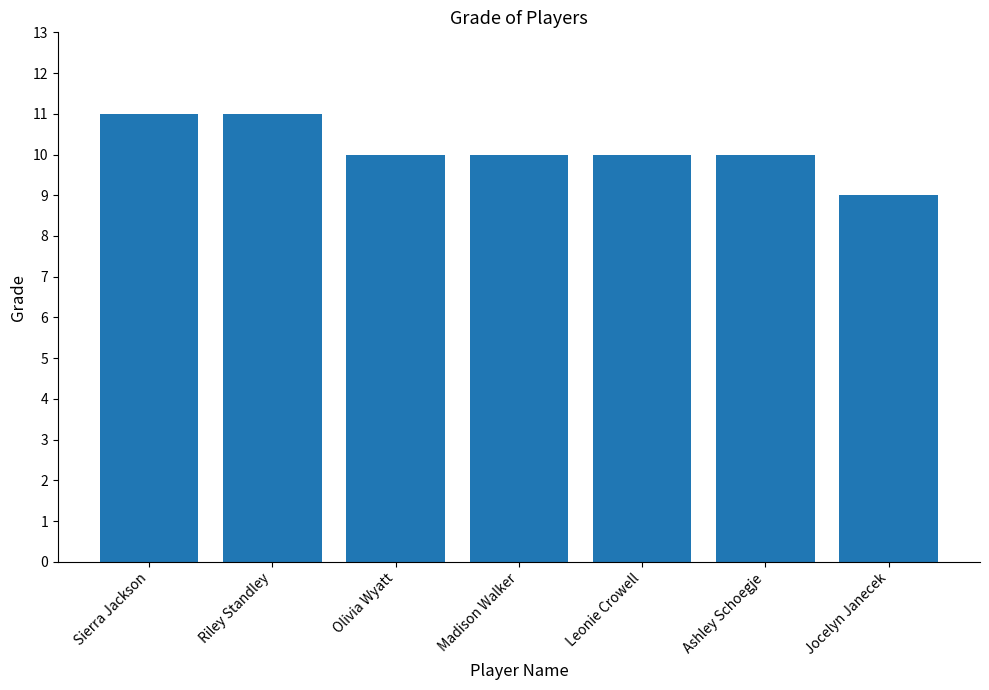

Where does the data first go above 10?

Sierra Jackson